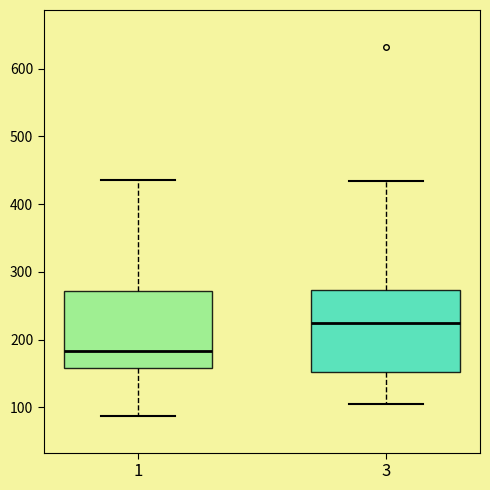

Which box's median line is the lowest?

1